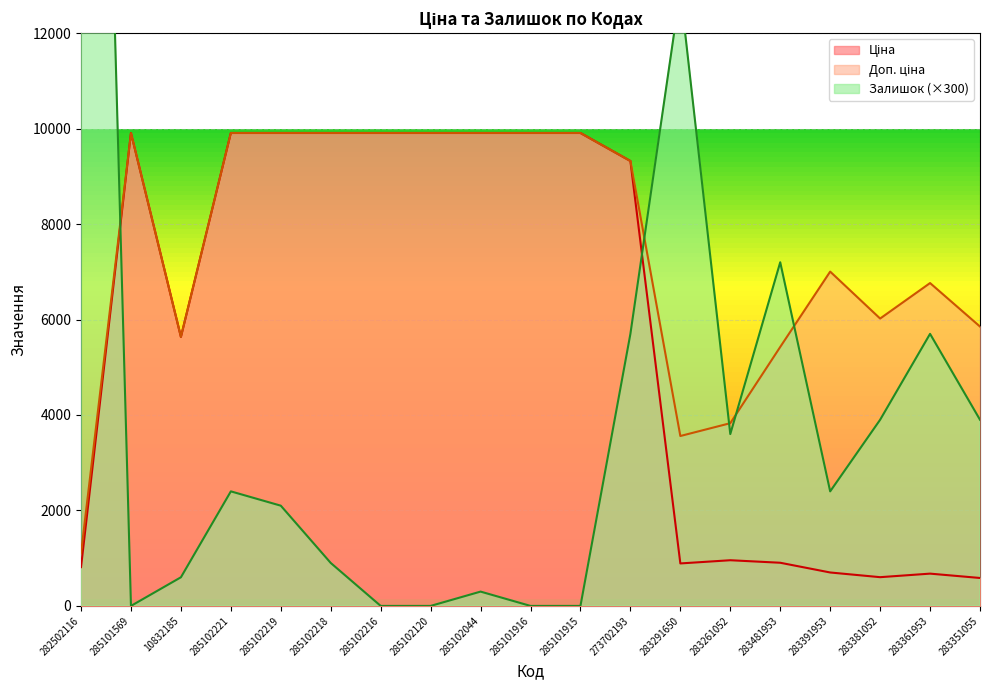

Reading right to left, what are all the values shown in this chart?

Ціна: 283351055=585.3	283361953=676.4	283381052=602.1	283391953=700.4	283481953=904.3	283261052=957.1	283291650=889.9	273702193=9321.4	285101915=9908.5	285101916=9908.5	285102044=9908.5	285102120=9908.5	285102216=9908.5	285102218=9908.5	285102219=9908.5	285102221=9908.5	10832185=5636.0	285101569=9908.5	282502116=813.0
Доп. ціна: 283351055=5852.9	283361953=6764.4	283381052=6020.8	283391953=7004.3	283481953=5425.9	283261052=3828.4	283291650=3559.7	273702193=9321.4	285101915=9908.5	285101916=9908.5	285102044=9908.5	285102120=9908.5	285102216=9908.5	285102218=9908.5	285102219=9908.5	285102221=9908.5	10832185=5636.0	285101569=9908.5	282502116=1101.8
Залишок: 283351055=3900.0	283361953=5700.0	283381052=3900.0	283391953=2400.0	283481953=7200.0	283261052=3600.0	283291650=12900.0	273702193=5700.0	285101915=0.0	285101916=0.0	285102044=300.0	285102120=0.0	285102216=0.0	285102218=900.0	285102219=2100.0	285102221=2400.0	10832185=600.0	285101569=0.0	282502116=37500.0